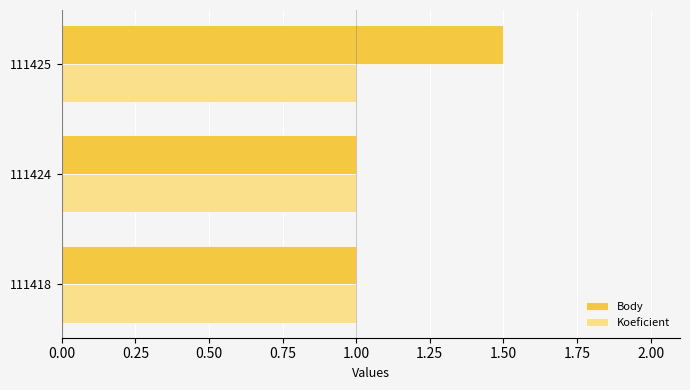

What is the highest value of the Body series?

1.5